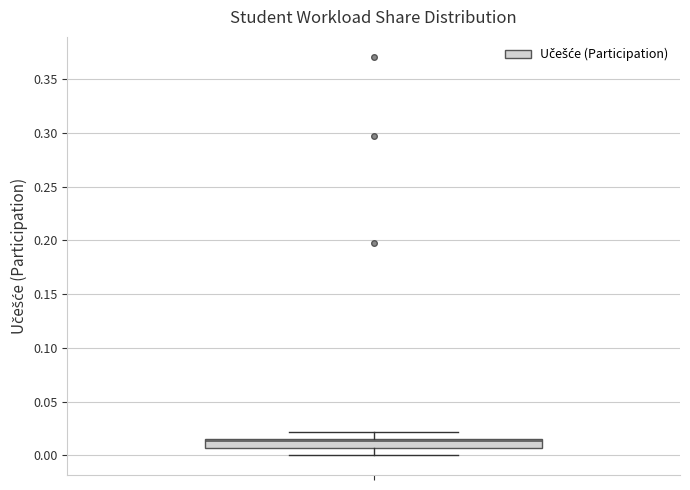

Transcribe this box plot: give where the median line is, the range the box spans, and where the two whiskers end, as read against the y-axis. The values are not printed on the chart, so give them approximately, as read against the axis.

median 0.015 (just below the box's upper edge), box 0.005 to 0.015, whiskers 0.000 to 0.020